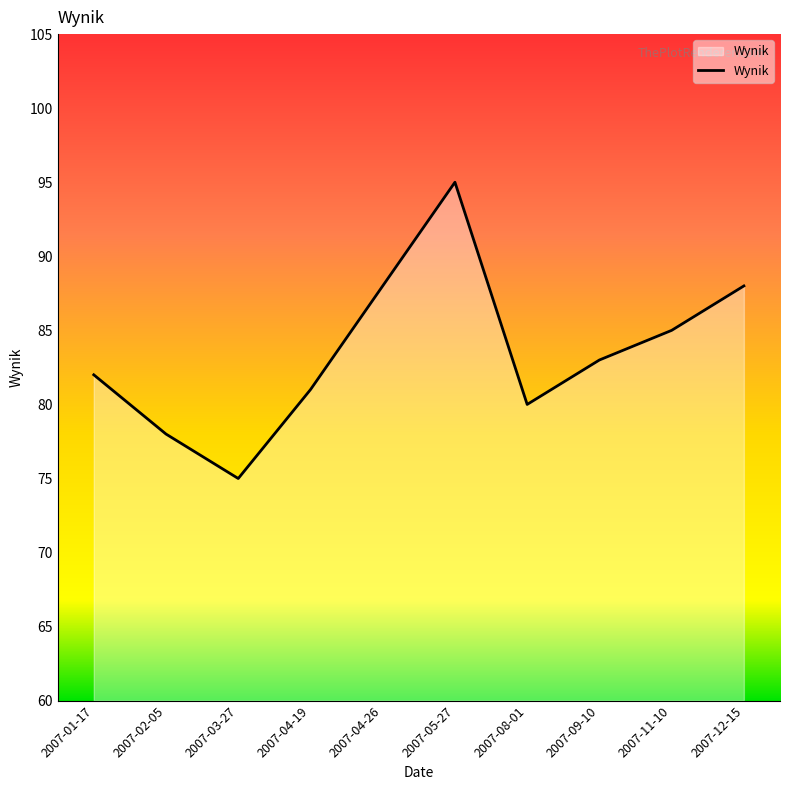

What is the ratio of the value at 2007-03-27 to the value at 2007-02-05?

1.0